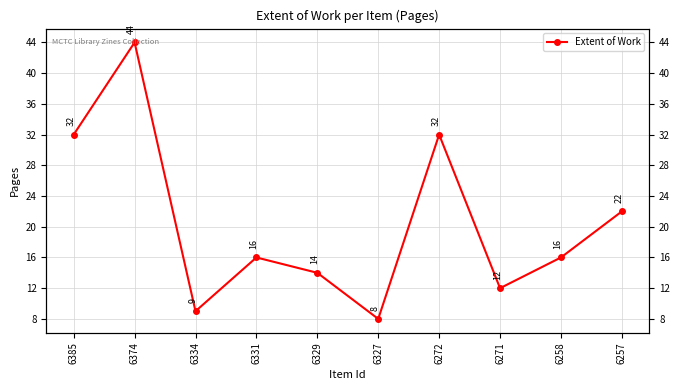

List the labels in order of value, smallest first.

6327, 6334, 6271, 6329, 6331, 6258, 6257, 6385, 6272, 6374